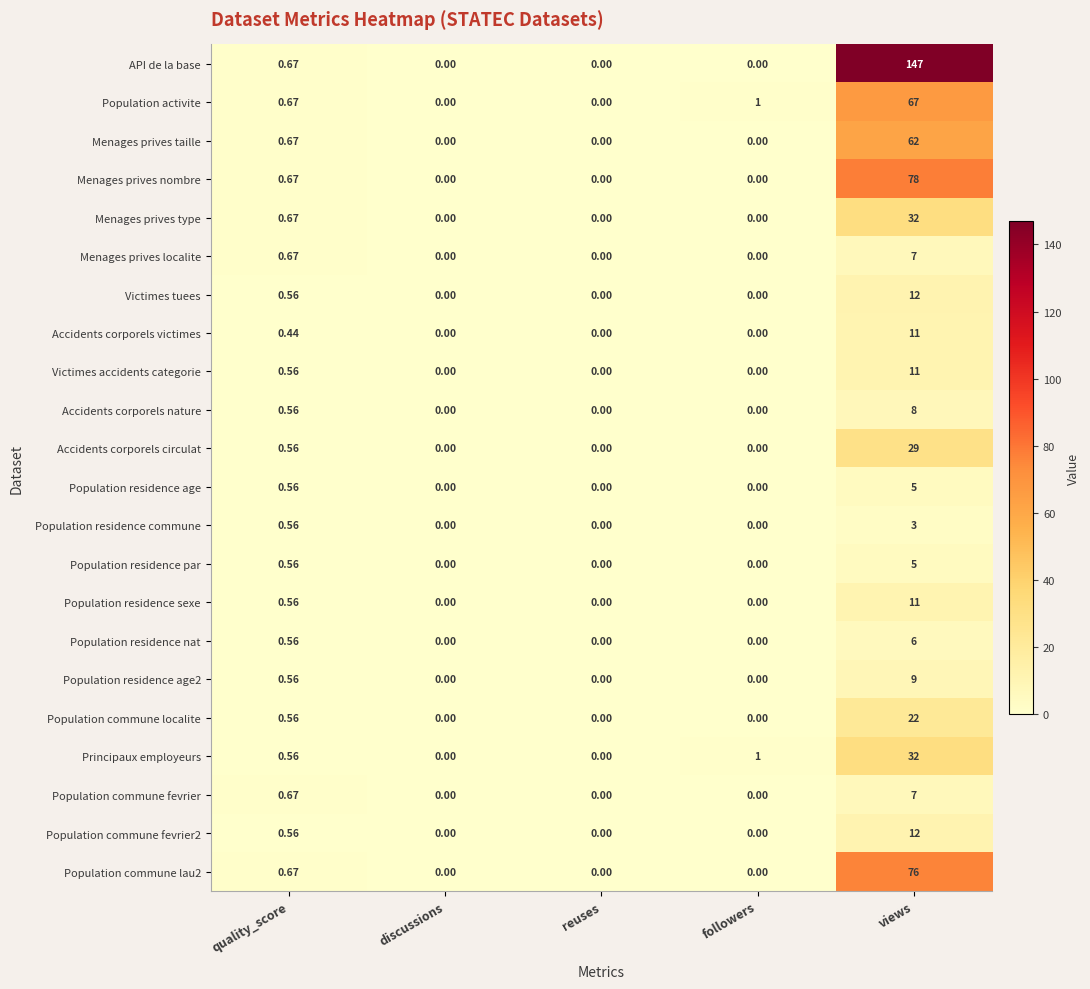

How many positive values does the Menages prives localite series have?

2